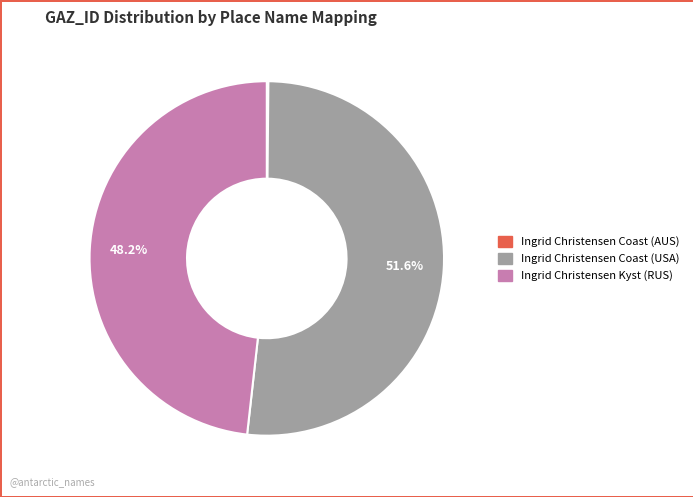

Which category has the biggest portion of the pie?

Ingrid Christensen Coast (USA)